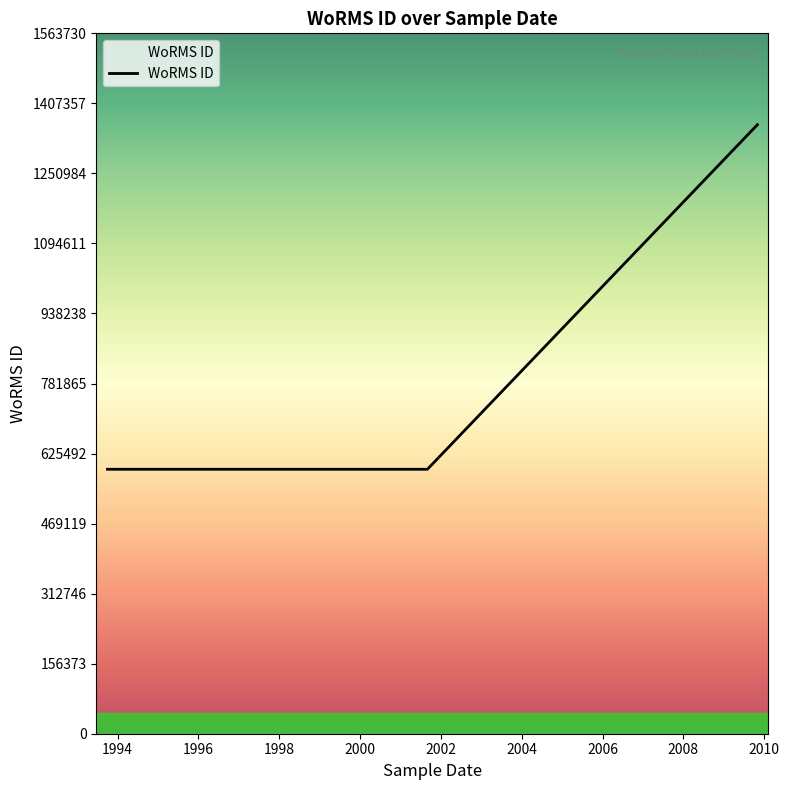

True or false: the data has more than 2 interior local peaks.

False